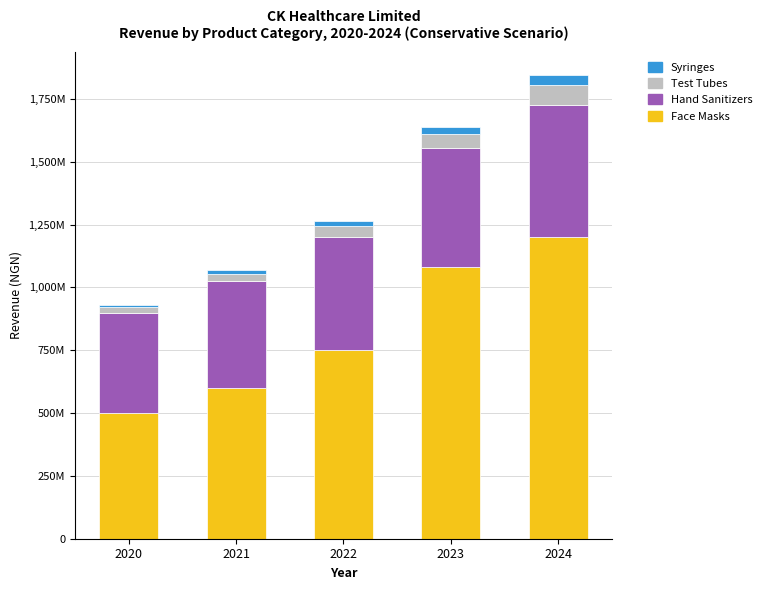

What are all the series names shown in the legend?

Syringes, Test Tubes, Hand Sanitizers, Face Masks